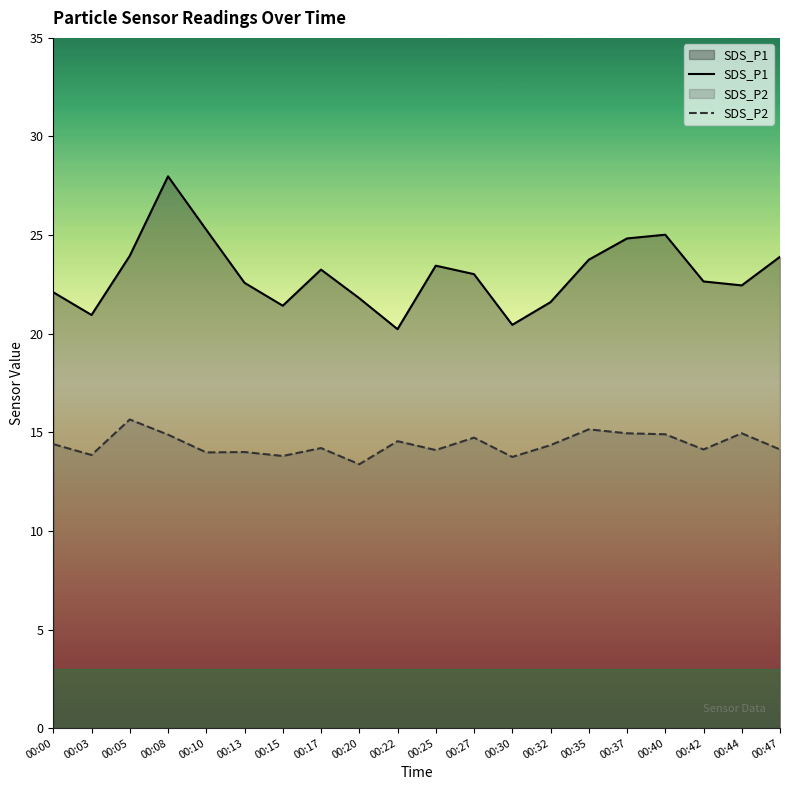

Reading left to right, extract all data points from this chart.

SDS_P1: 22.1	20.9	23.9	28.0	25.3	22.6	21.4	23.2	21.8	20.2	23.4	23.0	20.4	21.6	23.8	24.8	25.0	22.6	22.4	23.9
SDS_P2: 14.4	13.8	15.7	14.9	14.0	14.0	13.8	14.2	13.4	14.6	14.1	14.7	13.8	14.3	15.2	14.9	14.9	14.1	14.9	14.1